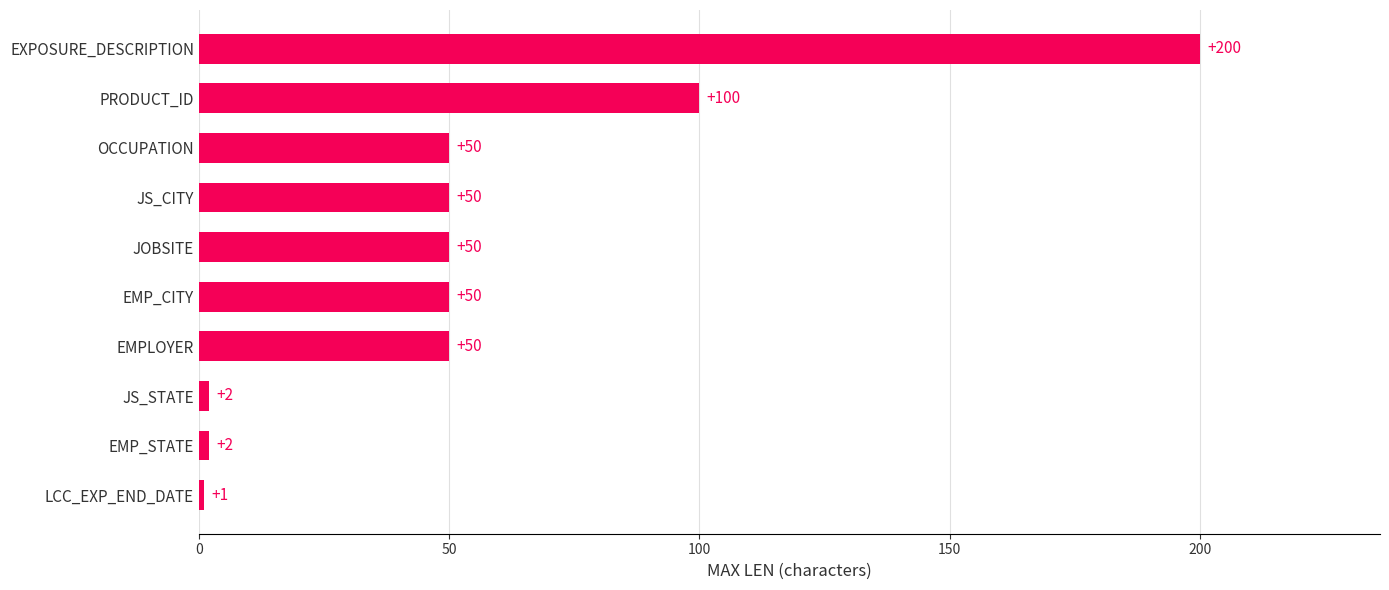

Reading bottom to top, extract all data points from this chart.

1	2	2	50	50	50	50	50	100	200